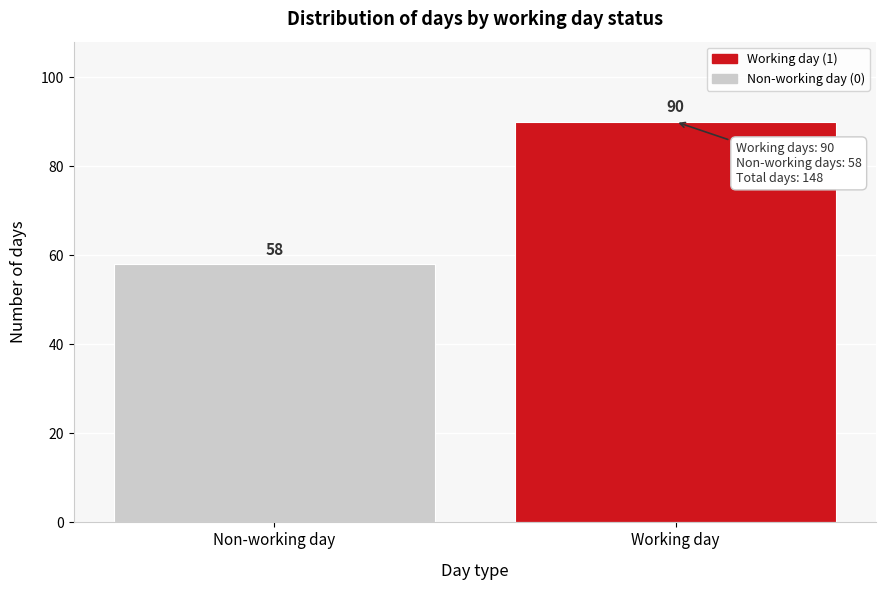

Reading left to right, extract all data points from this chart.

58	90